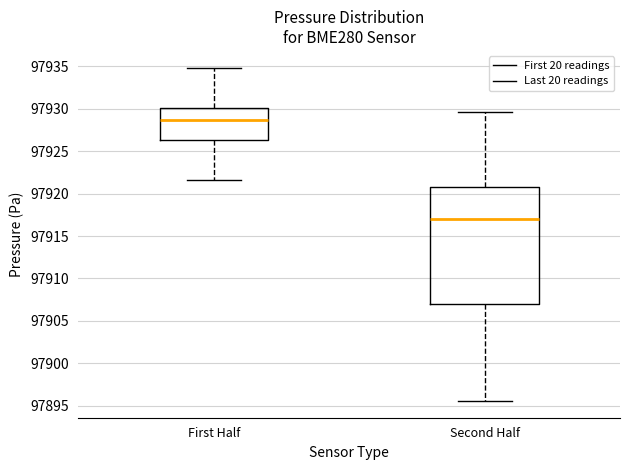

Where does the median line of the box for First Half sit on the y-axis? The values are not printed on the chart, so give them approximately, as read against the axis.

97928.5